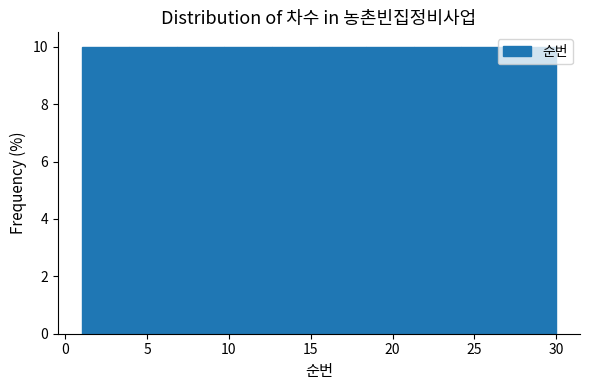

Reading left to right, transcribe this chart: for each bar, give the range it covers on the x-axis and its height. Neither the bar edges nor the heights are printed on the chart, so give them approximately, as read against the axes.

1.0 to 3.9: 10
3.9 to 6.8: 10
6.8 to 9.7: 10
9.7 to 12.6: 10
12.6 to 15.5: 10
15.5 to 18.4: 10
18.4 to 21.3: 10
21.3 to 24.2: 10
24.2 to 27.1: 10
27.1 to 30.0: 10